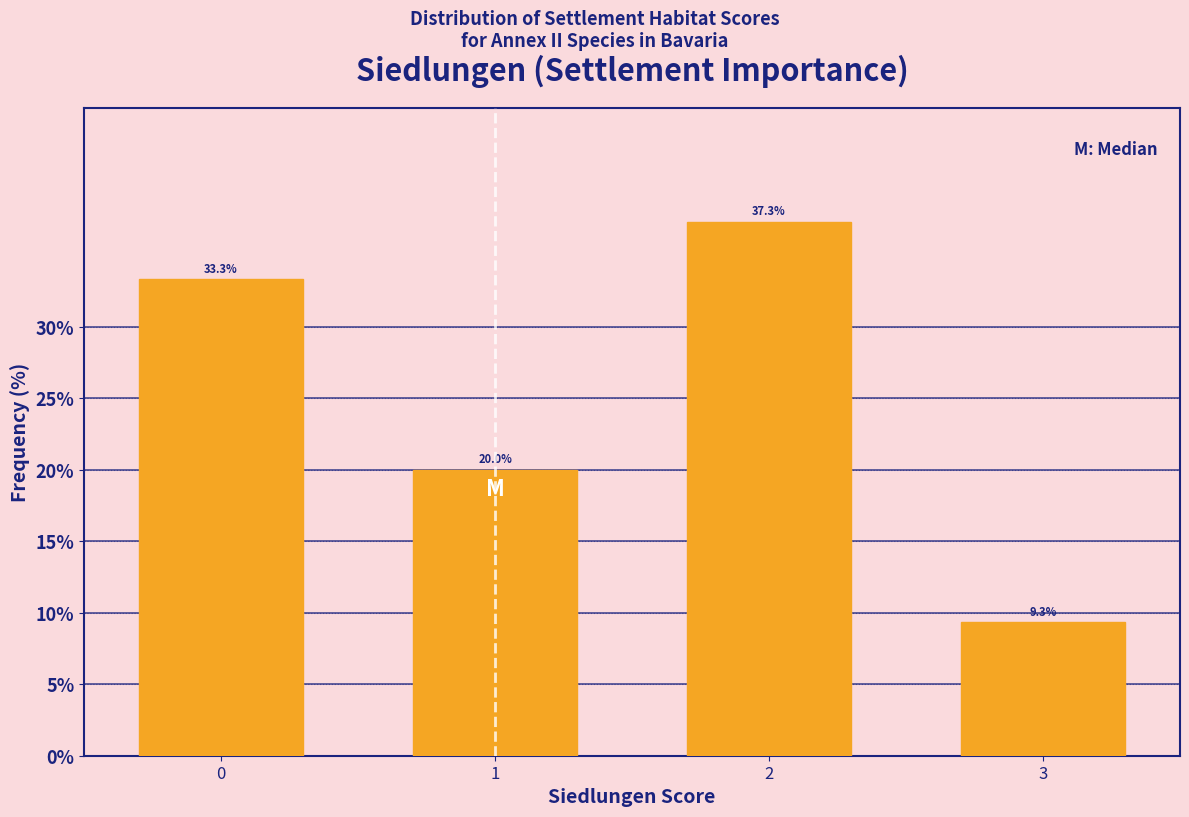

Reading left to right, transcribe all the data shown in this chart.

33.3	20.0	37.3	9.3